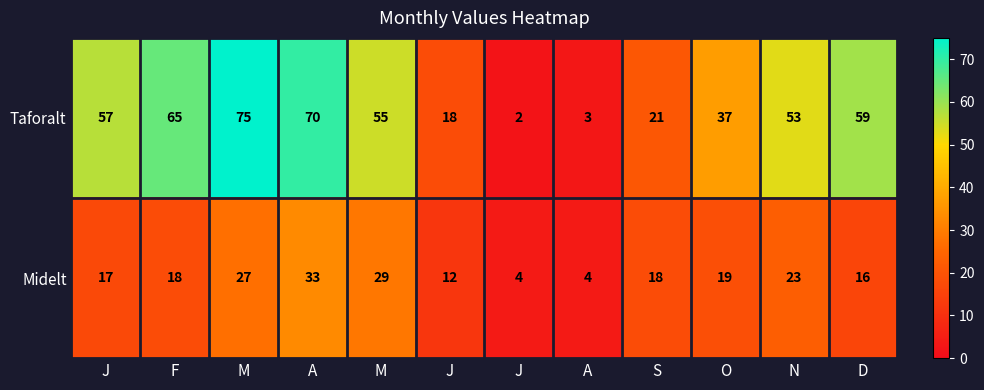

Between A and J, which series saw the biggest shift?

Taforalt